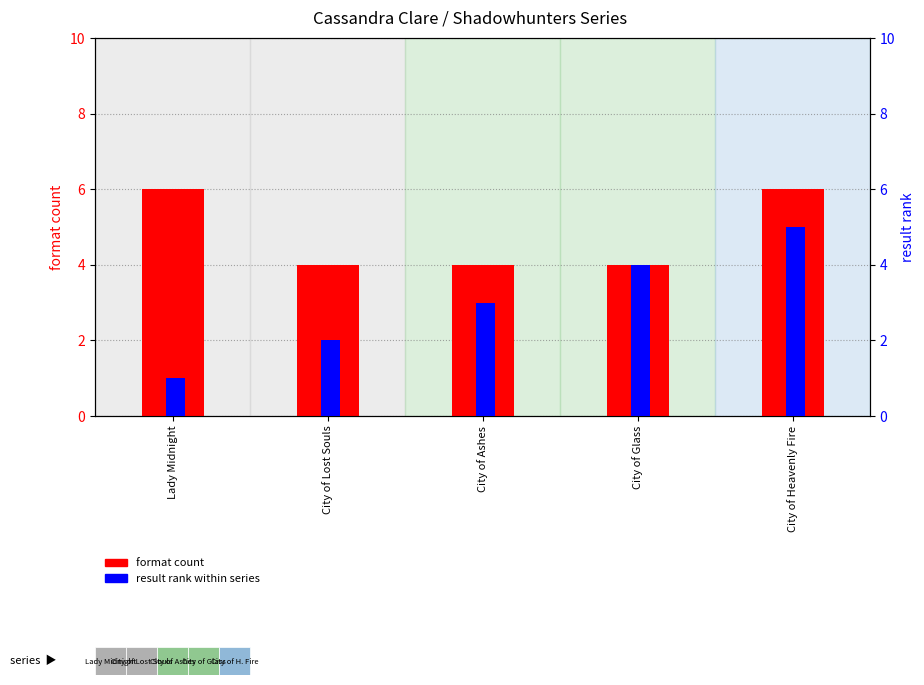

What is the spread (max minus min) of values at City of Ashes?

1